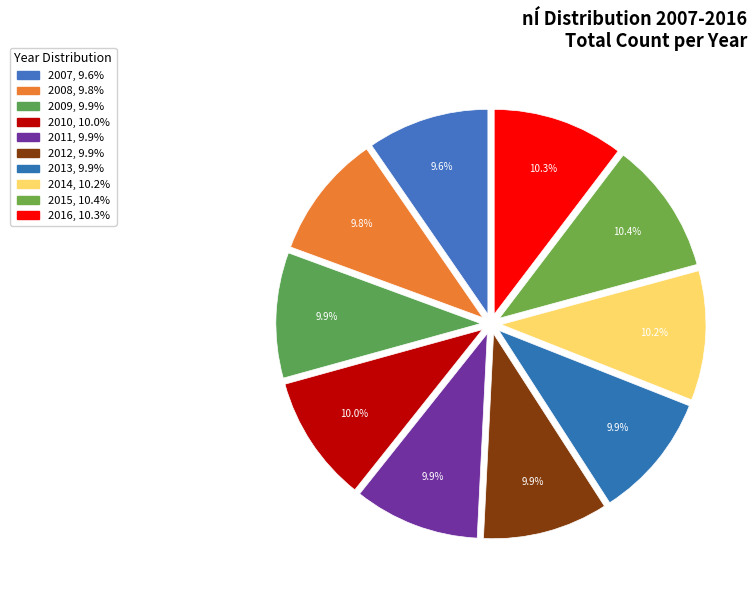

How many segments does this pie chart have?

10